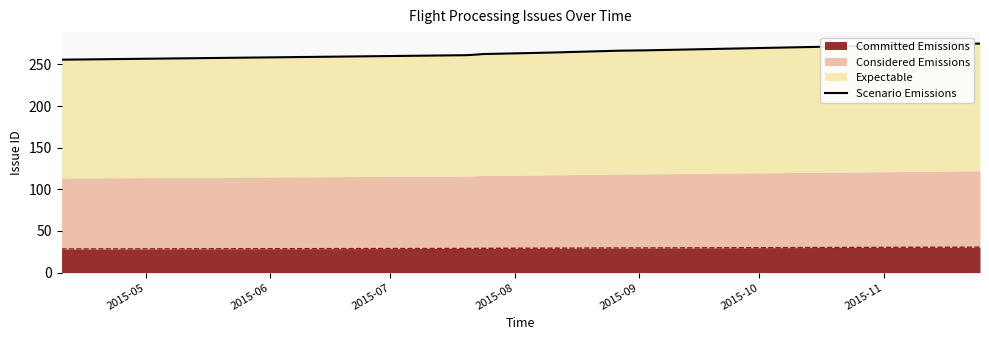

What is the maximum value for Committed Emissions?

30.6